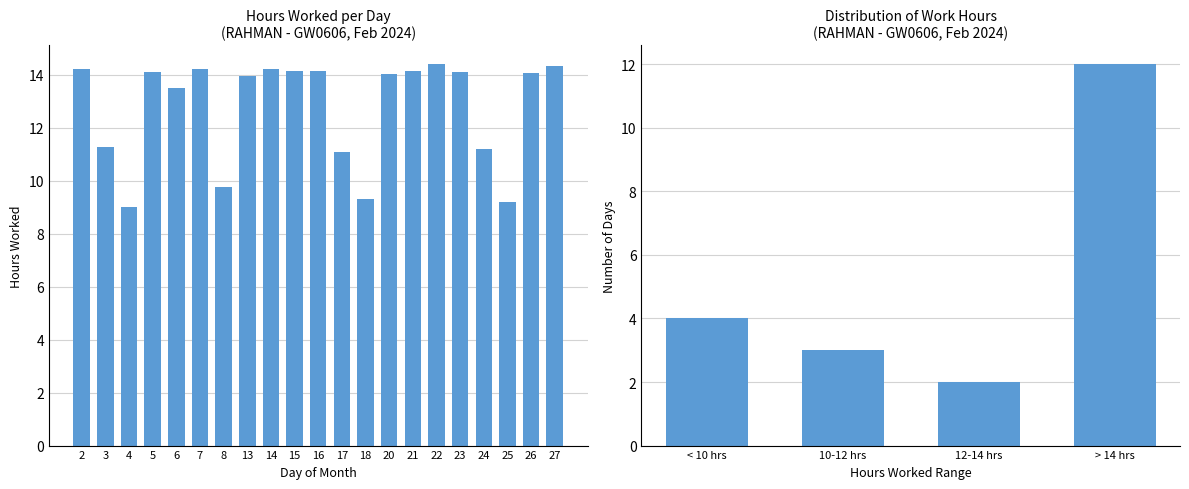

Reading right to left, extract all data points from this chart.

27=14.3	26=14.1	25=9.2	24=11.2	23=14.1	22=14.4	21=14.2	20=14.0	18=9.3	17=11.1	16=14.1	15=14.1	14=14.2	13=13.9	8=9.7	7=14.2	6=13.5	5=14.1	4=9.0	3=11.2	2=14.2